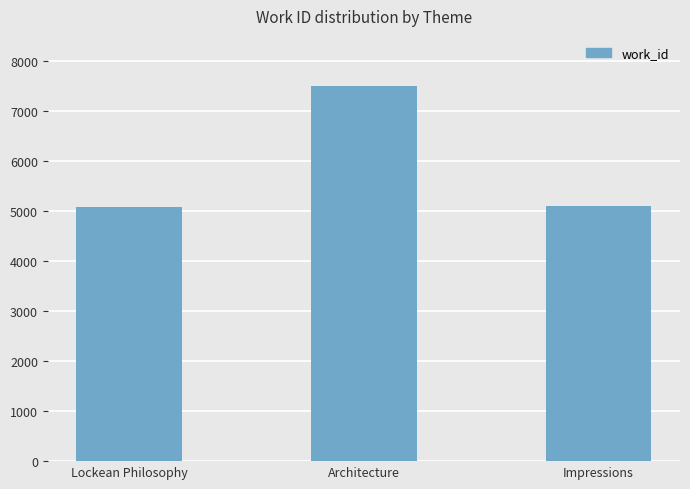

Approximately how many times larger is the value at Impressions compared to Architecture?

0.7